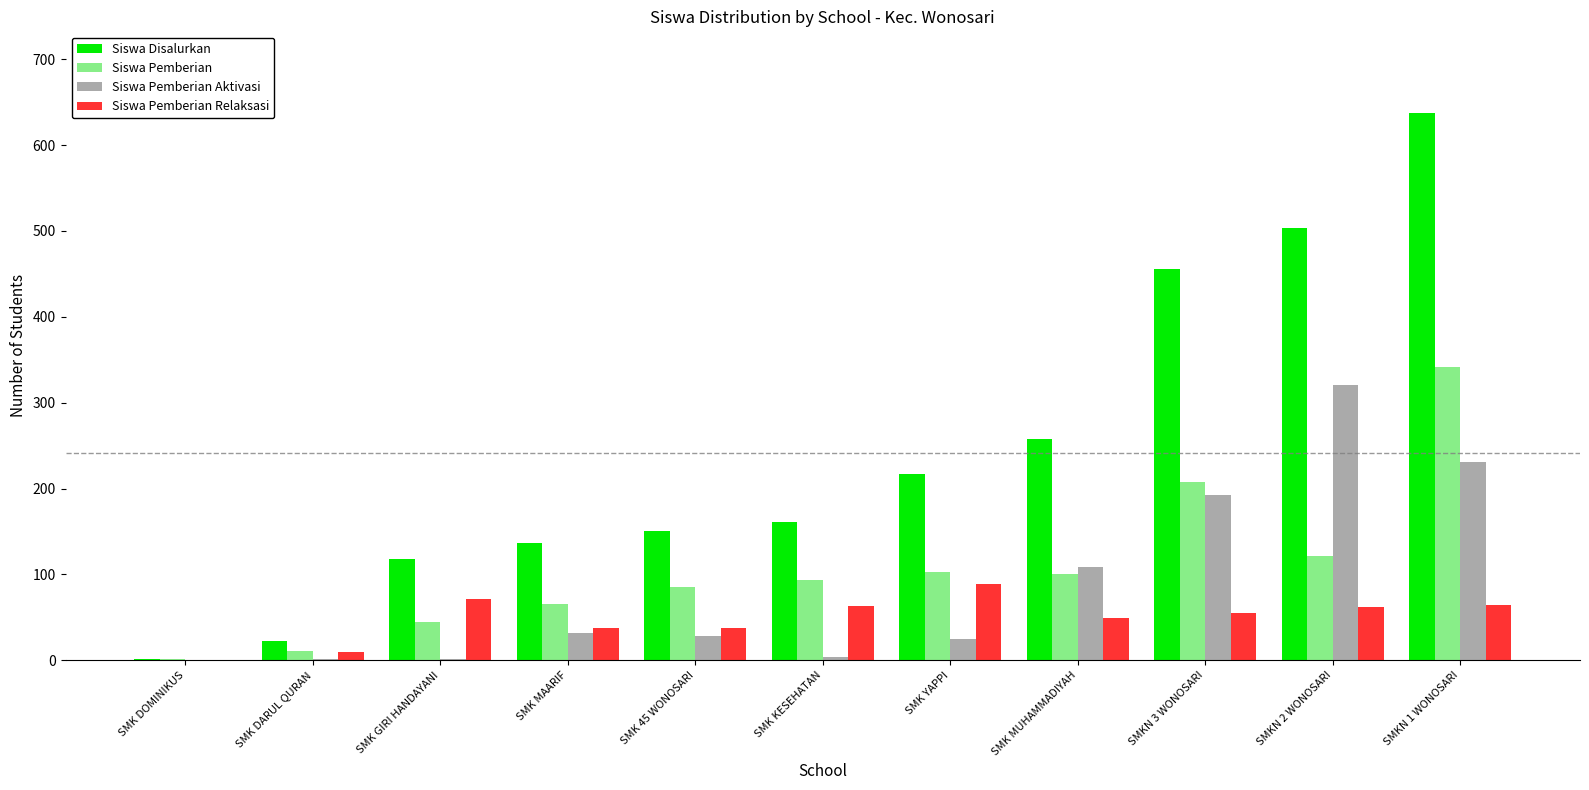

Which category has the highest value in the Siswa Pemberian Aktivasi series?

SMKN 2 WONOSARI